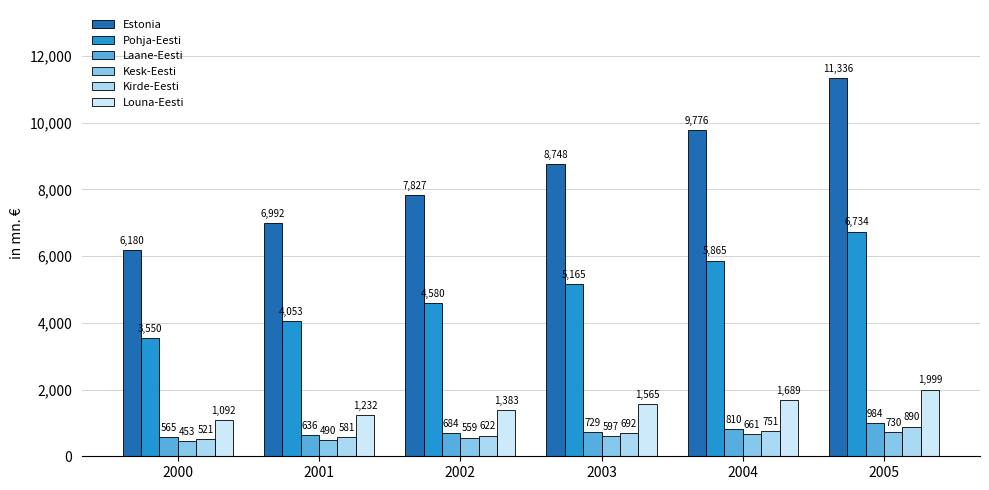

What are all the series names shown in the legend?

Estonia, Pohja-Eesti, Laane-Eesti, Kesk-Eesti, Kirde-Eesti, Louna-Eesti